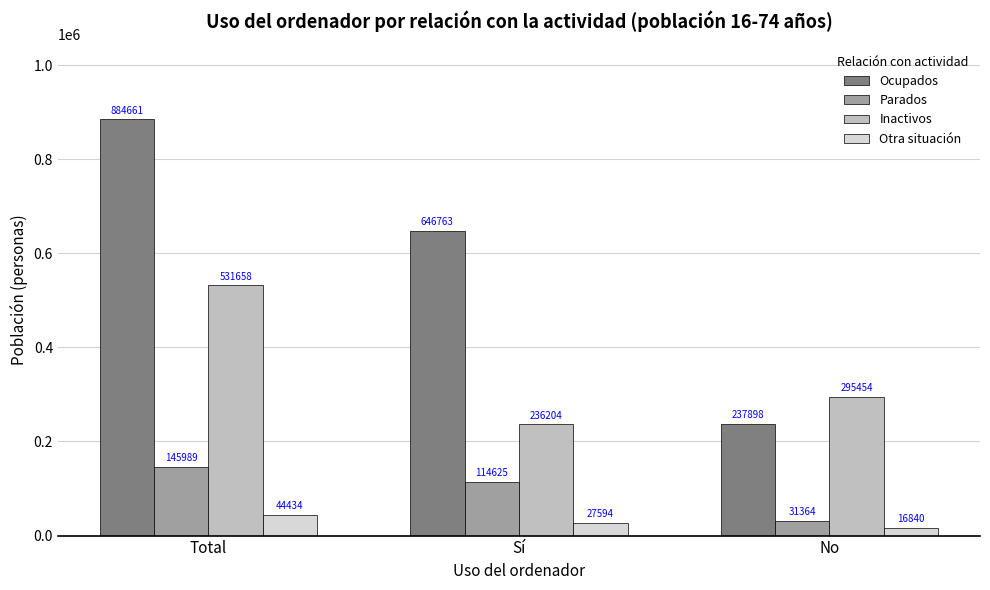

Is it true that Parados equals 114625 at Sí?

True